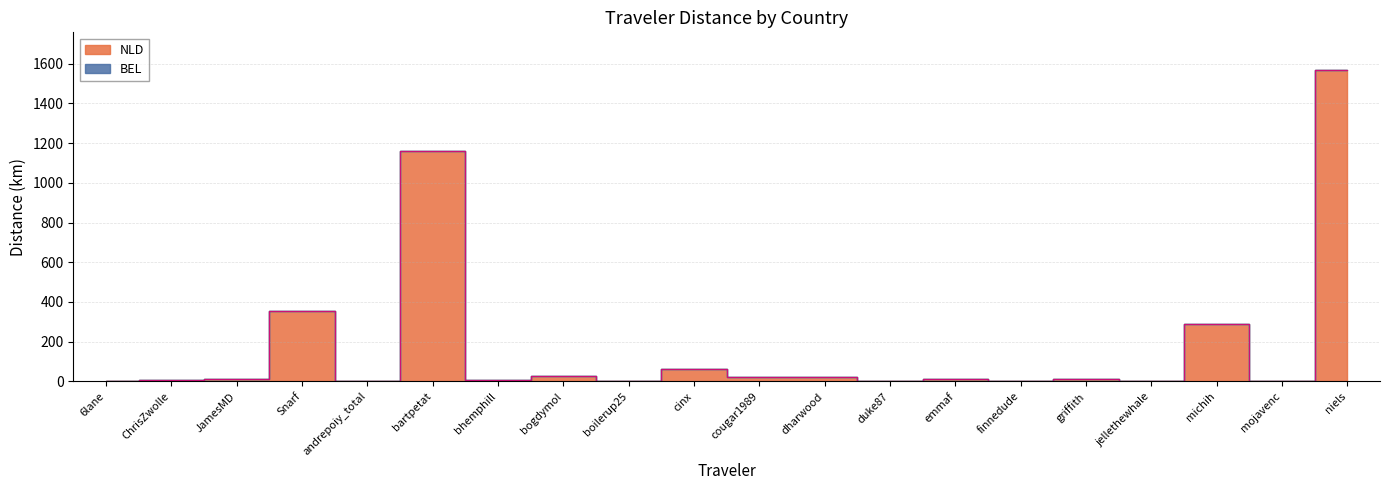

What is the difference between the maximum and minimum values?

1568.1